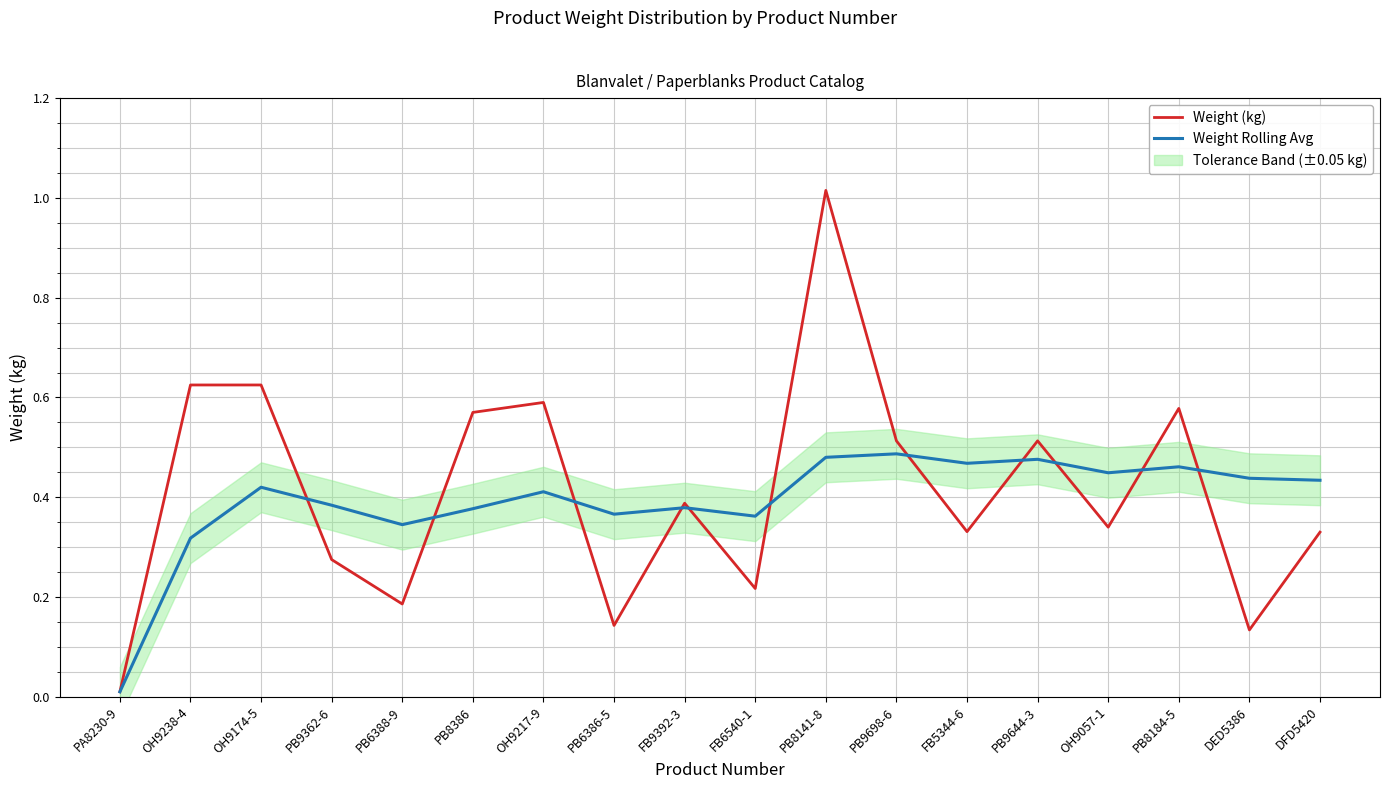

Rank the series by their average value, from lowest to highest.

Weight Rolling Avg, Weight (kg)